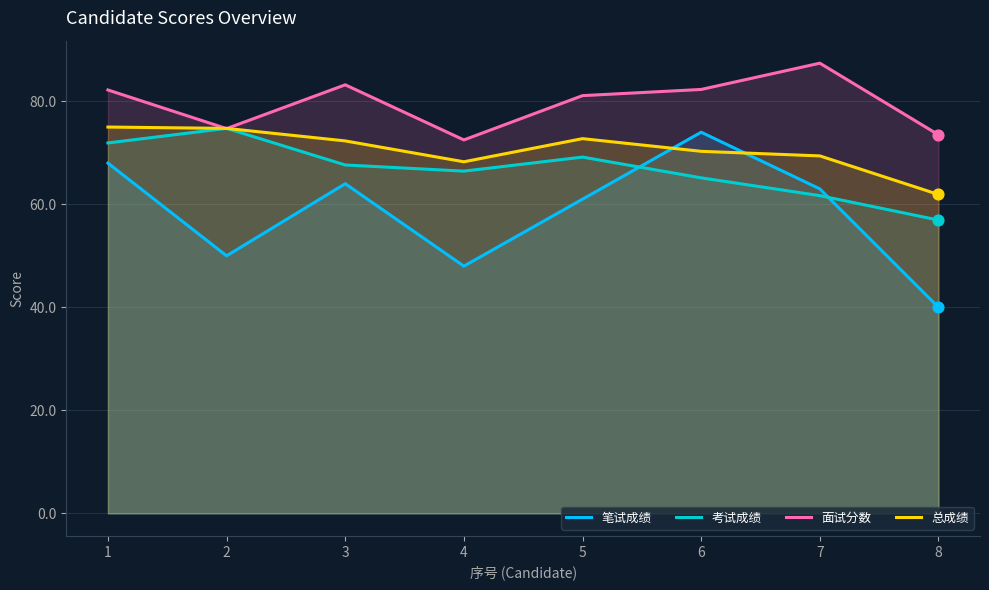

Which series reaches the minimum Y coordinate?

笔试成绩